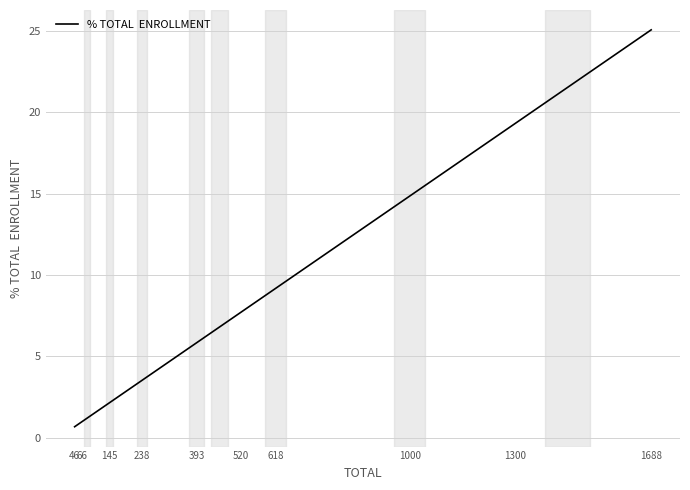

What is the difference between the maximum and minimum values?

24.4